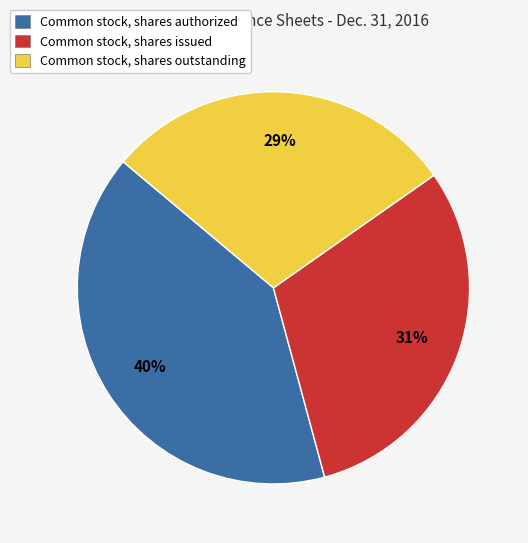

To the nearest percent, what percentage of the pie is Common stock, shares outstanding?

29%